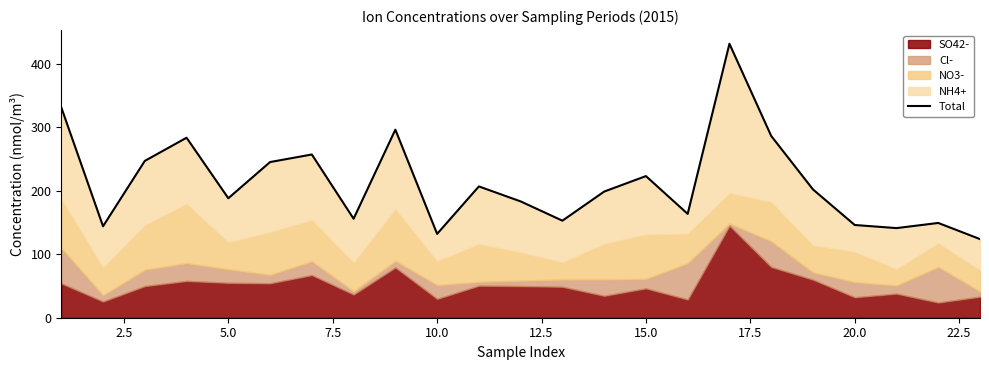

Does the chart have visible grid lines?

No